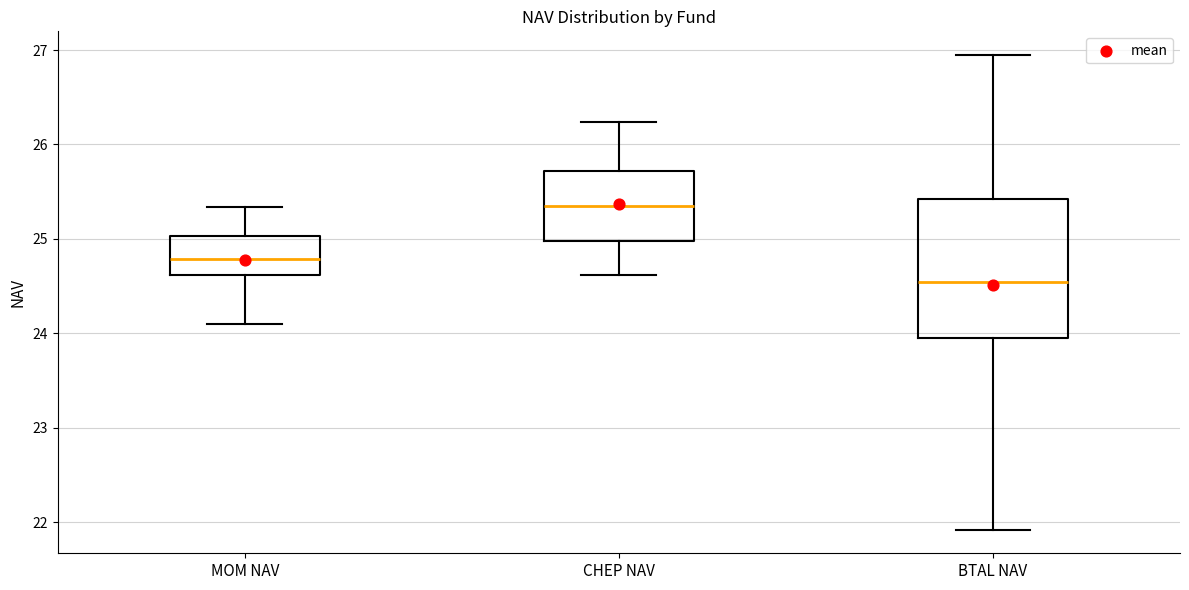

Reading left to right, transcribe this box plot: for each box, give where its median line is, the range the box spans, and where its two whiskers end, as read against the y-axis. The values are not printed on the chart, so give them approximately, as read against the axis.

MOM NAV: median 24.8, box 24.6 to 25.0, whiskers 24.1 to 25.3
CHEP NAV: median 25.4, box 25.0 to 25.7, whiskers 24.6 to 26.2
BTAL NAV: median 24.5, box 23.9 to 25.4, whiskers 21.9 to 26.9